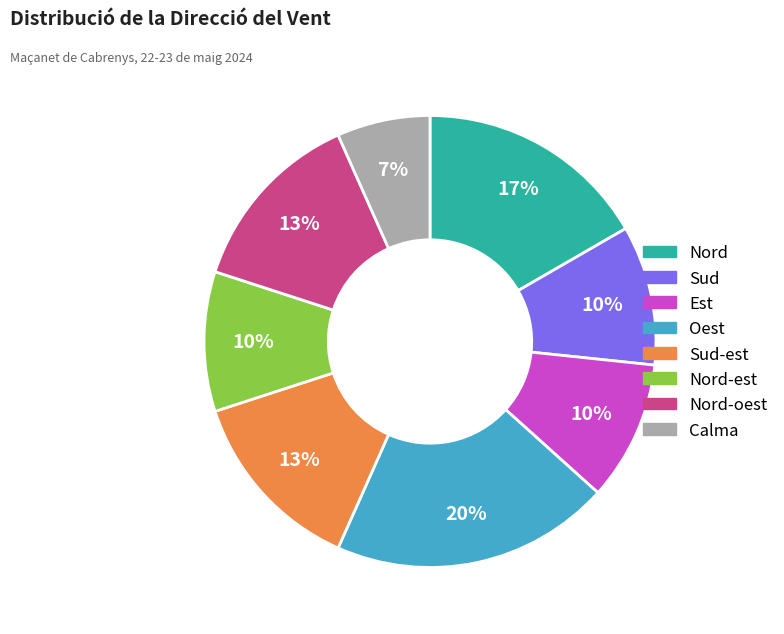

Is there any slice that represents more than half of the pie?

No